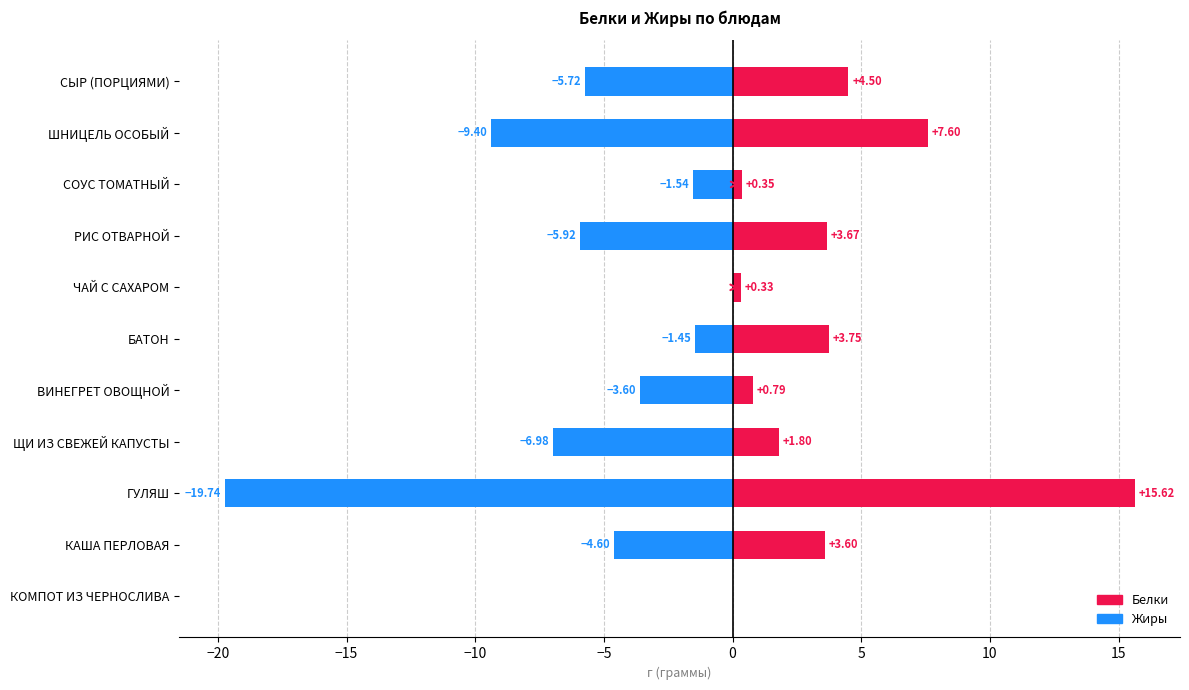

How many groups of bars are there?

11